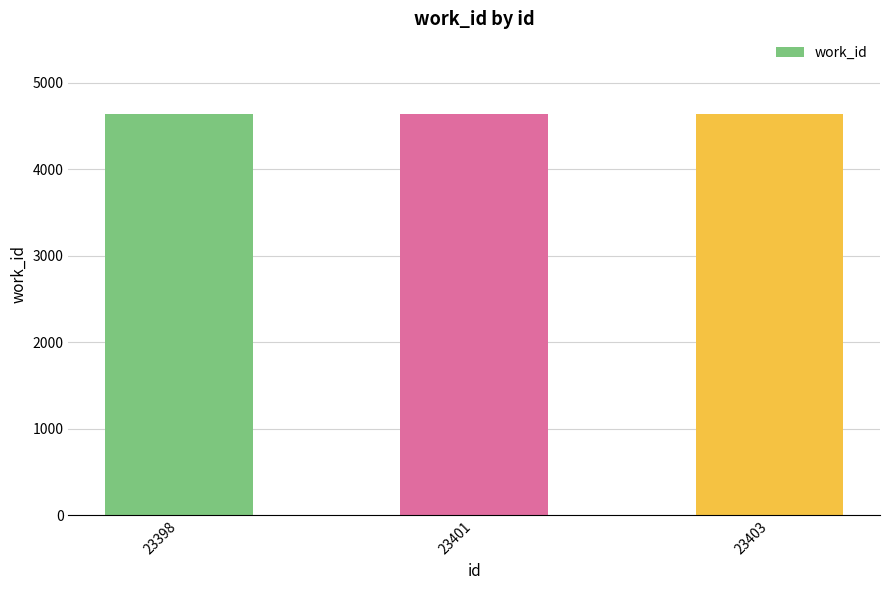

Approximately how many times larger is the value at 23401 compared to 23398?

1.0